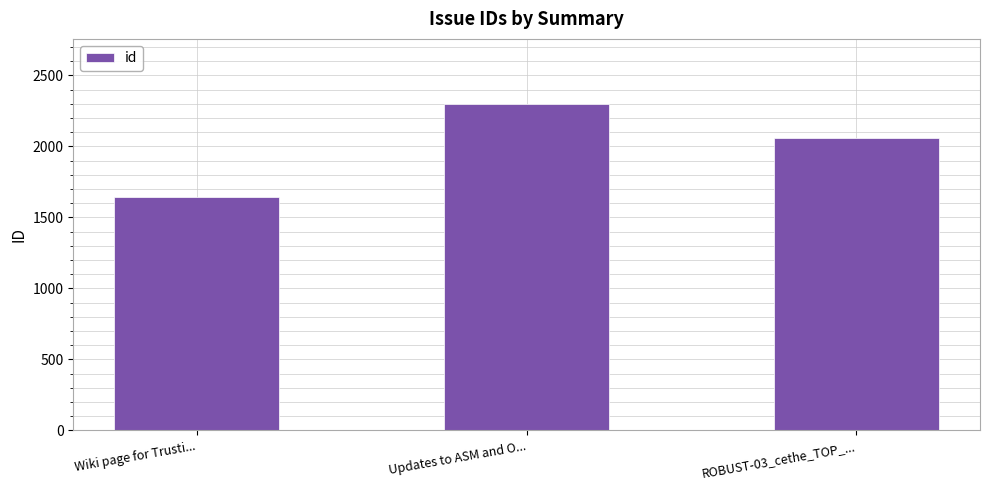

What is the maximum value shown in the chart?

2297